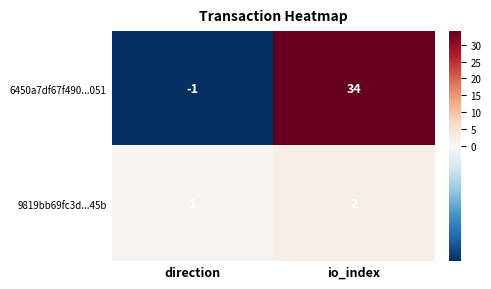

What value does the 6450a7df67f490...051 series have at io_index, to the nearest 10?

30